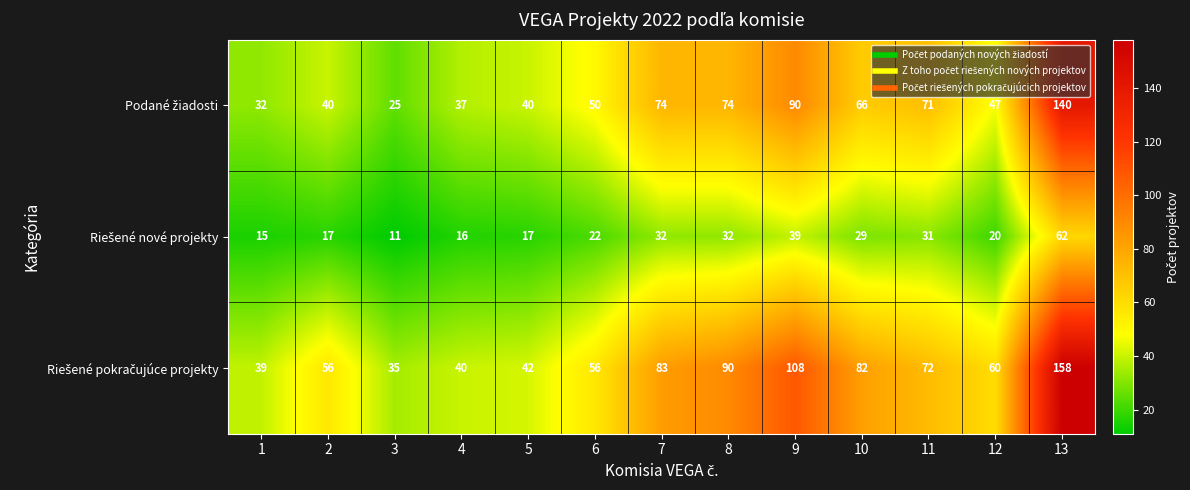

Which label corresponds to the smallest value in the chart?

3